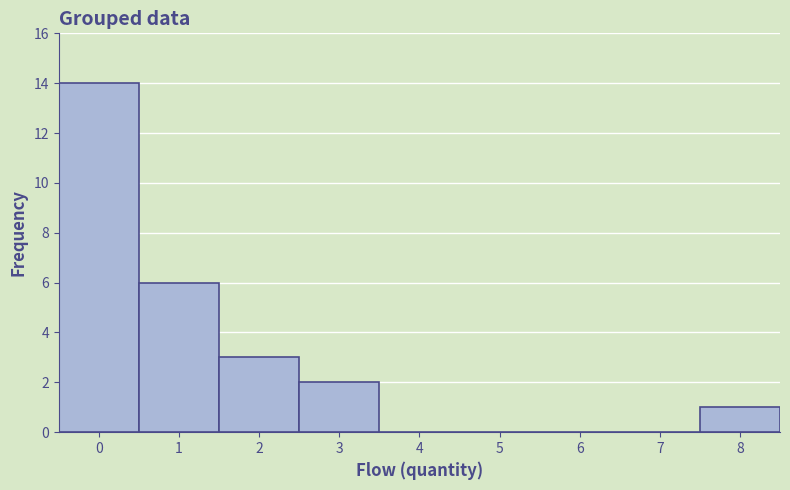

Reading left to right, list every bar in this chart as the range it spans on the x-axis followed by its height. The values are not printed on the chart, so give them approximately, as read against the axis.

-0.5 to 0.5: 14
0.5 to 1.5: 6
1.5 to 2.5: 3
2.5 to 3.5: 2
3.5 to 4.5: 0
4.5 to 5.5: 0
5.5 to 6.5: 0
6.5 to 7.5: 0
7.5 to 8.5: 1